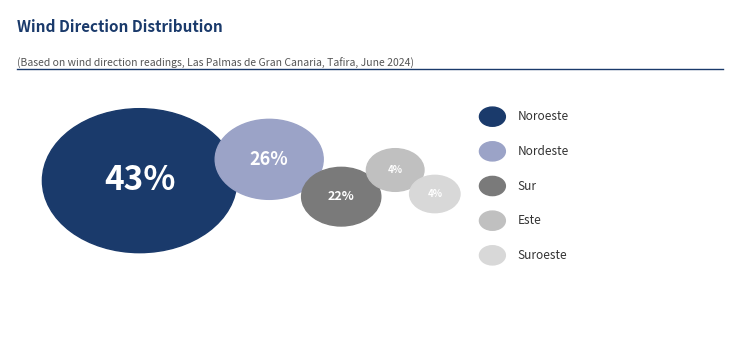

How many segments does this pie chart have?

5